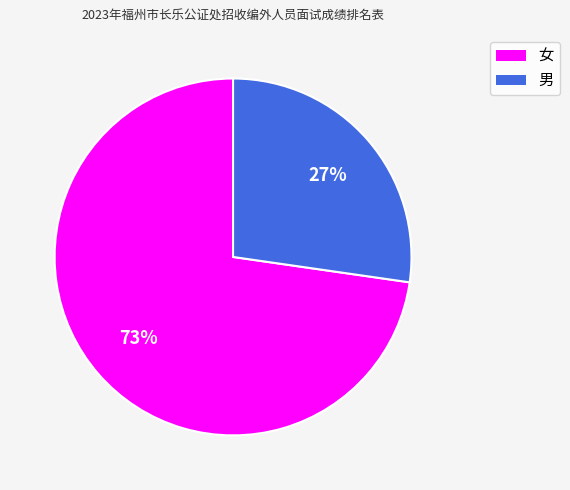

Is it true that 女 is 78% of the pie?

False